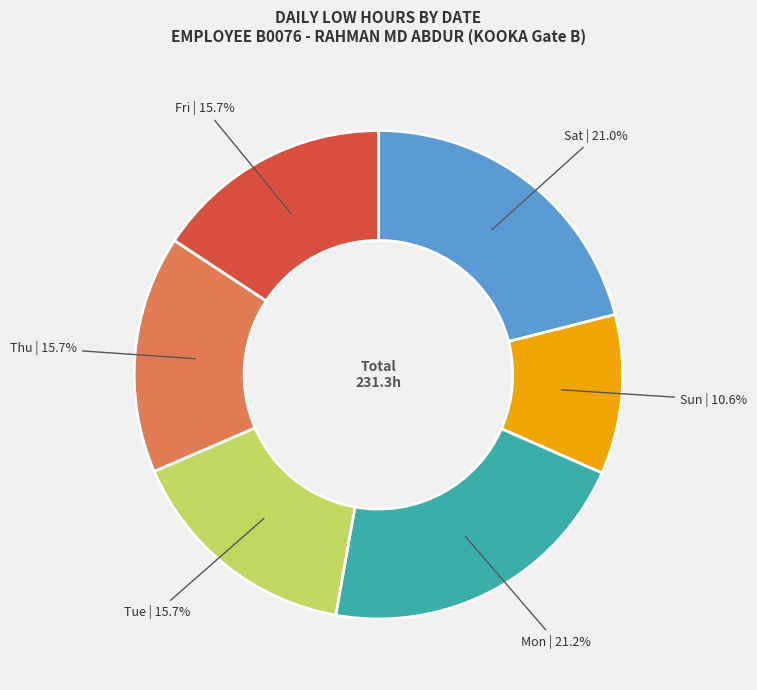

Is there a majority slice in this chart?

No